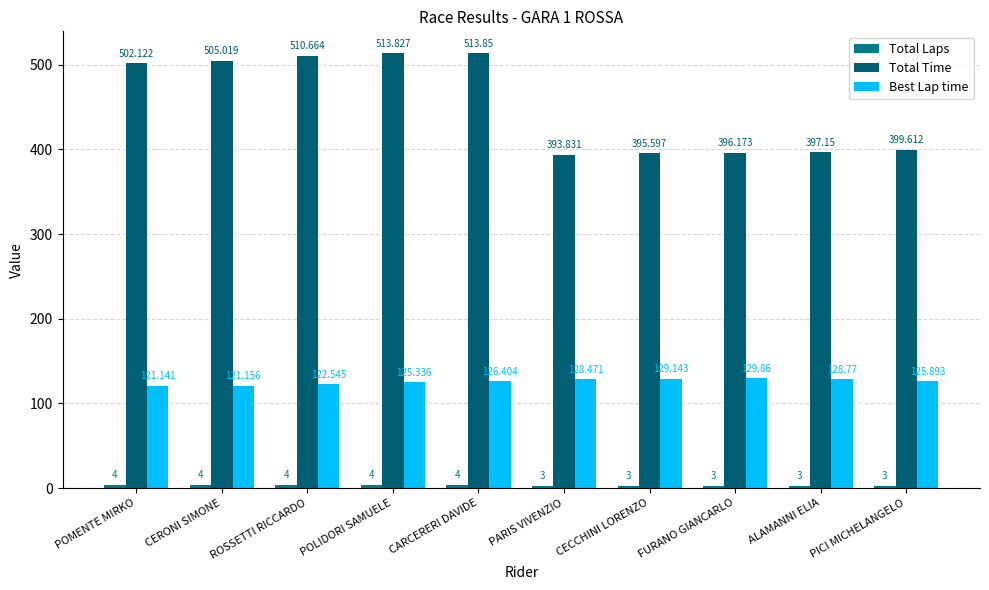

What is the sum of the Total Time values at FURANO GIANCARLO and POLIDORI SAMUELE?

910.0